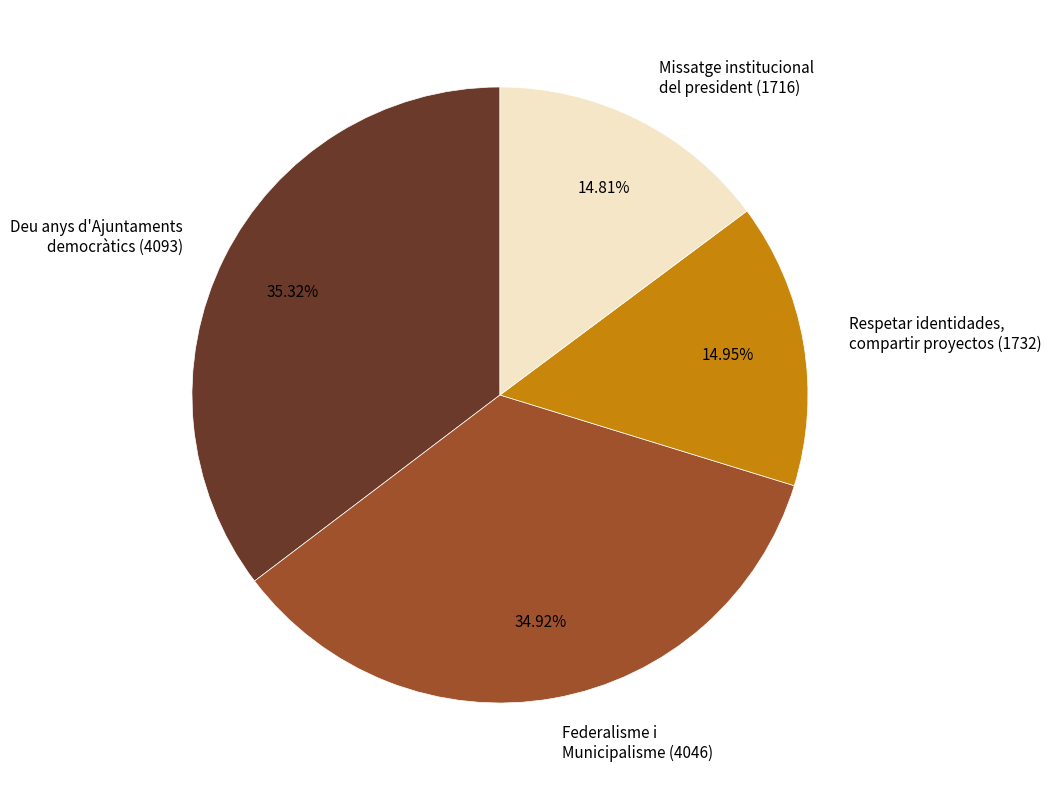

Rank the categories by value from highest to lowest.

Deu anys d'Ajuntaments democràtics (4093), Federalisme i Municipalisme (4046), Respetar identidades, compartir proyectos (1732), Missatge institucional del president (1716)